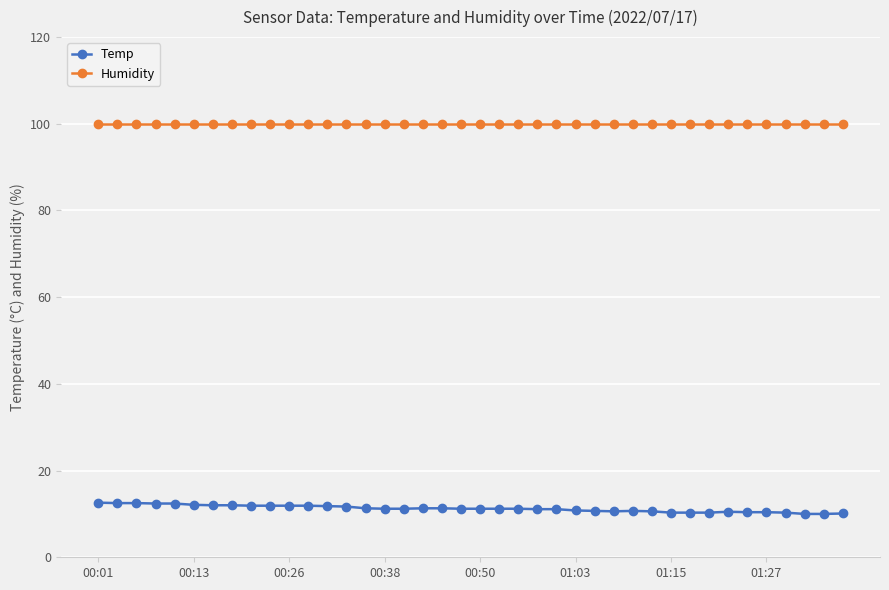

What is the minimum value for Humidity?

99.9